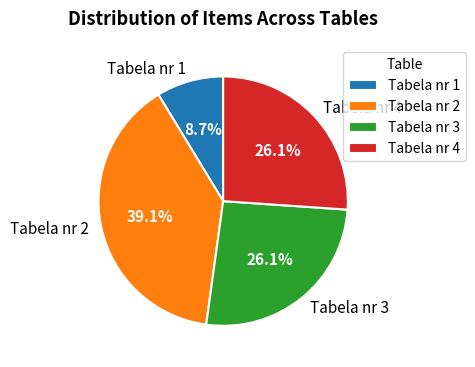

Which has a higher value, Tabela nr 4 or Tabela nr 1?

Tabela nr 4